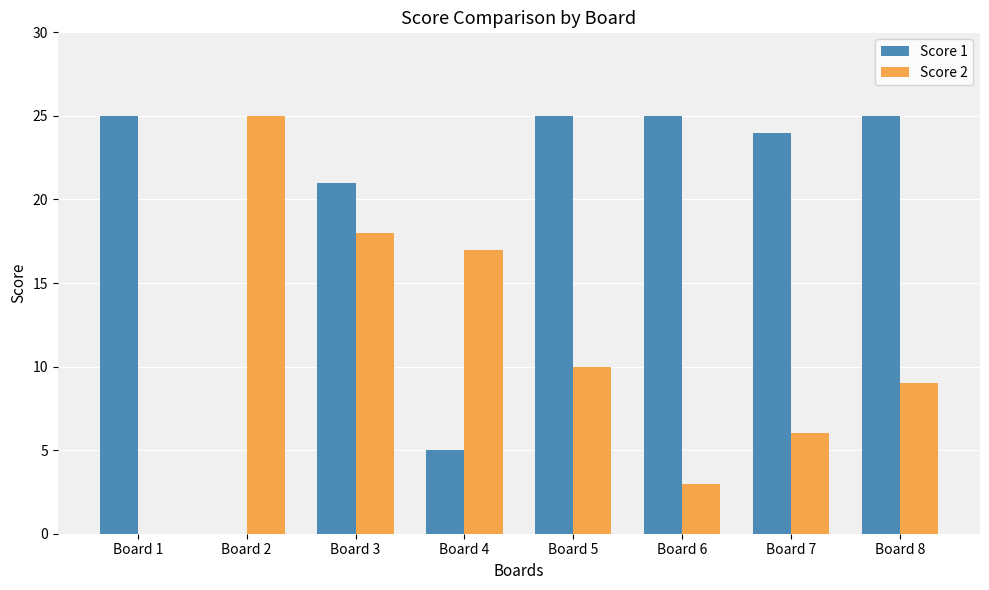

Does the chart contain stacked bars?

No